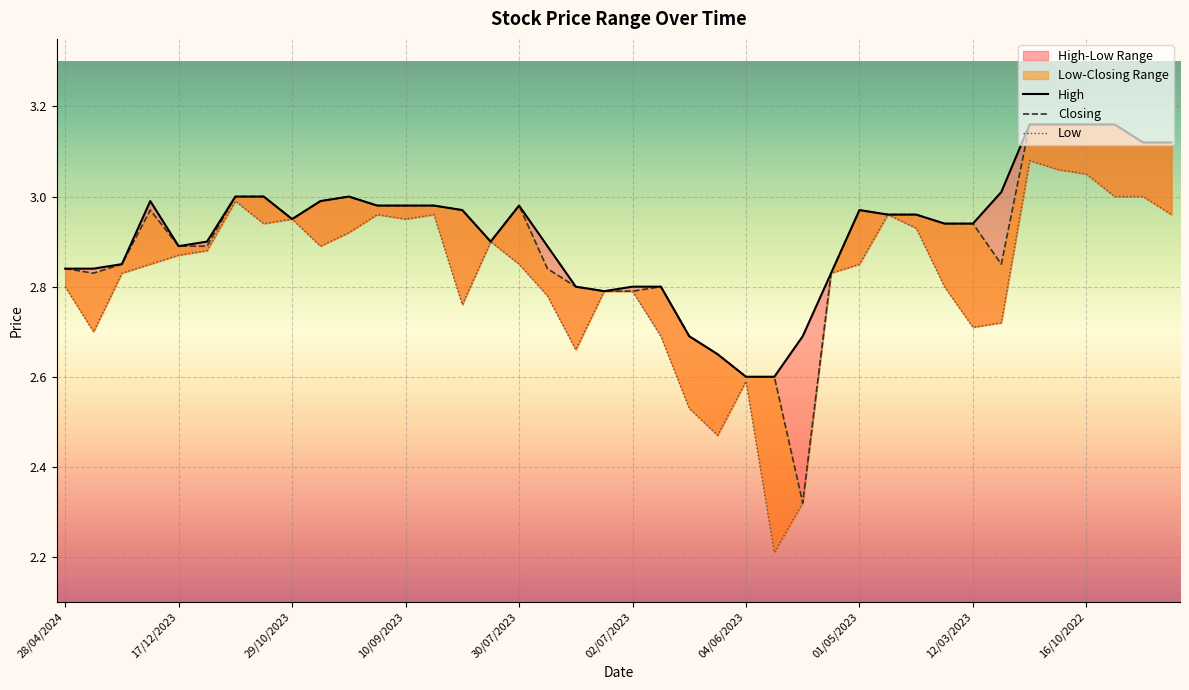

The value of High at 23/07/2023 is 3.8. True or false?

False